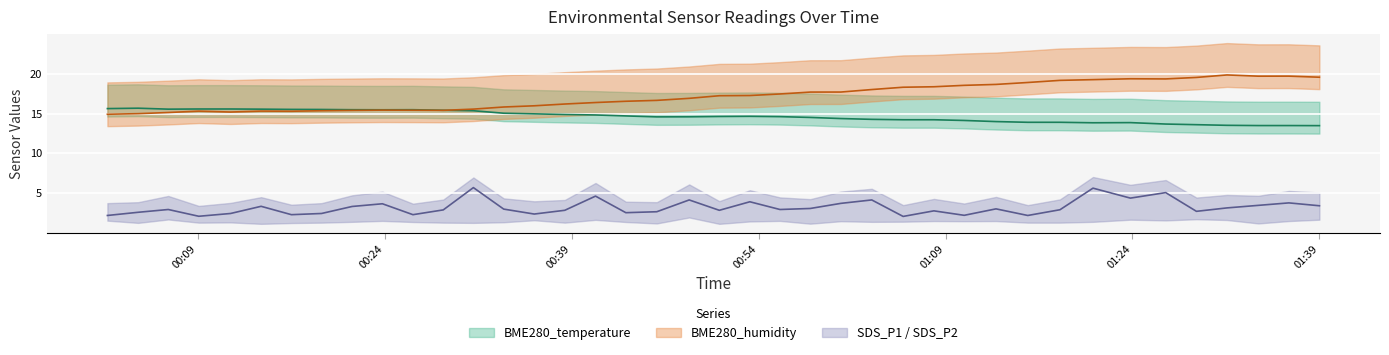

What is the label of the 29th point from the right?

2022/05/28 00:28:42